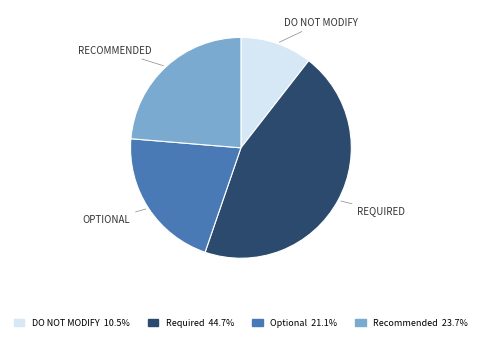

Does any single category account for the majority?

No